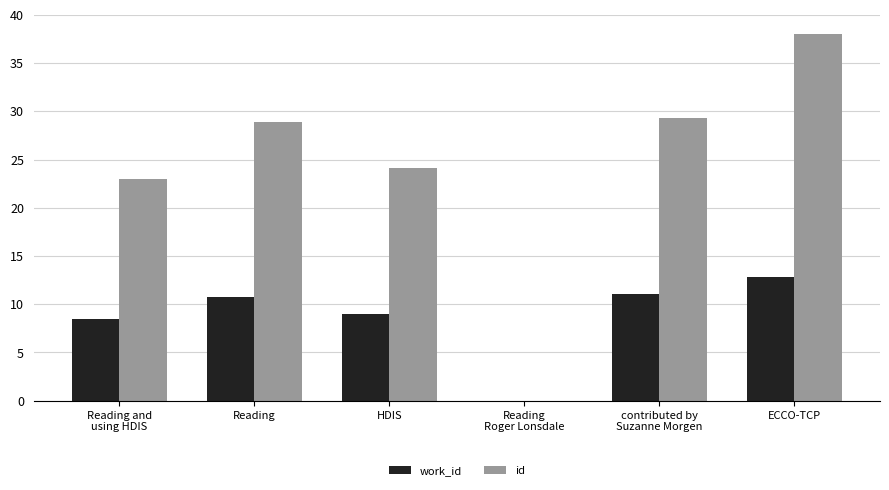

Which label corresponds to the largest value in the chart?

ECCO-TCP